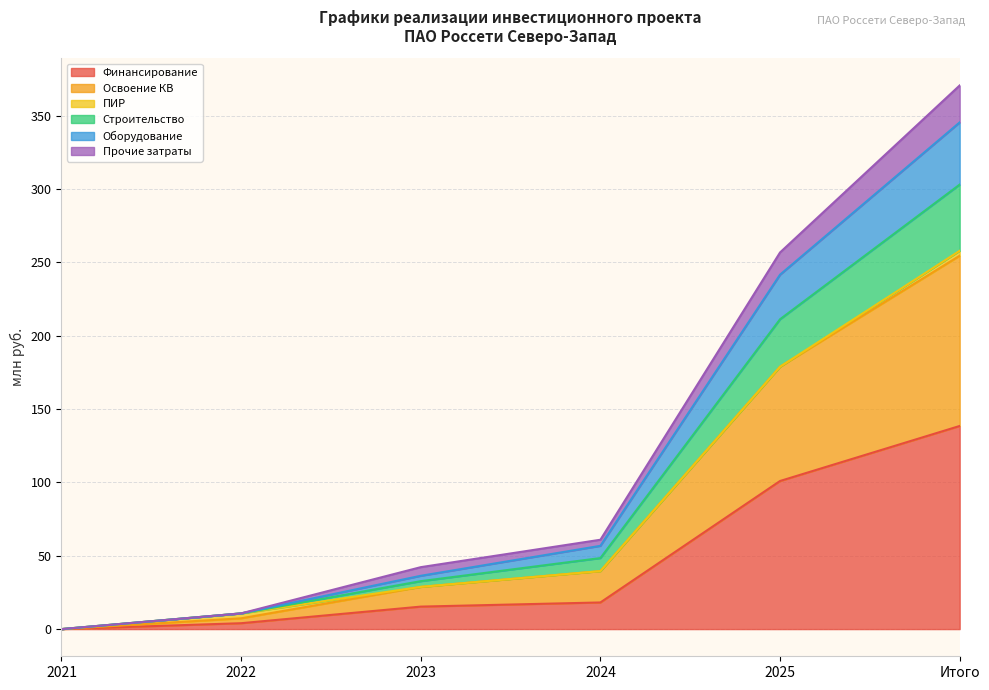

At which category is the sum across all series the highest?

Итого